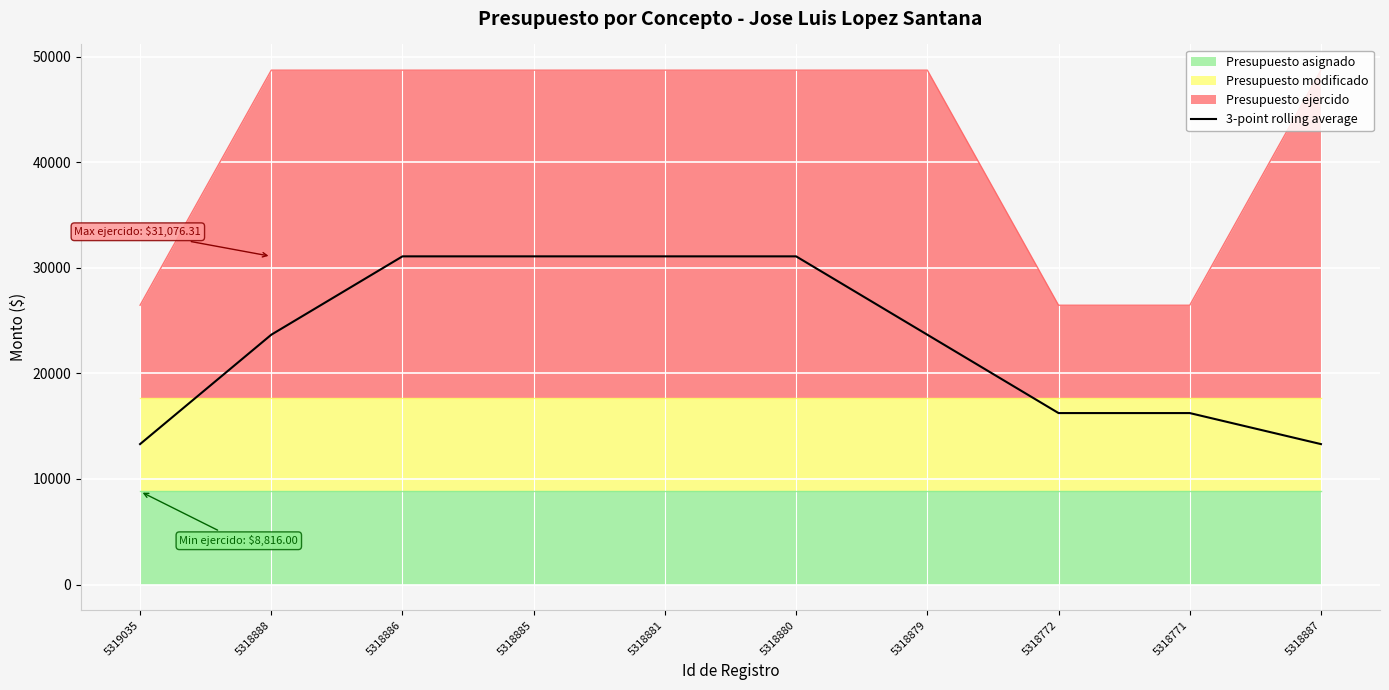

Reading left to right, list all the values displayed in this chart.

13297.4	23656.2	31076.3	31076.3	31076.3	31076.3	23656.2	16236.1	16236.1	13297.4